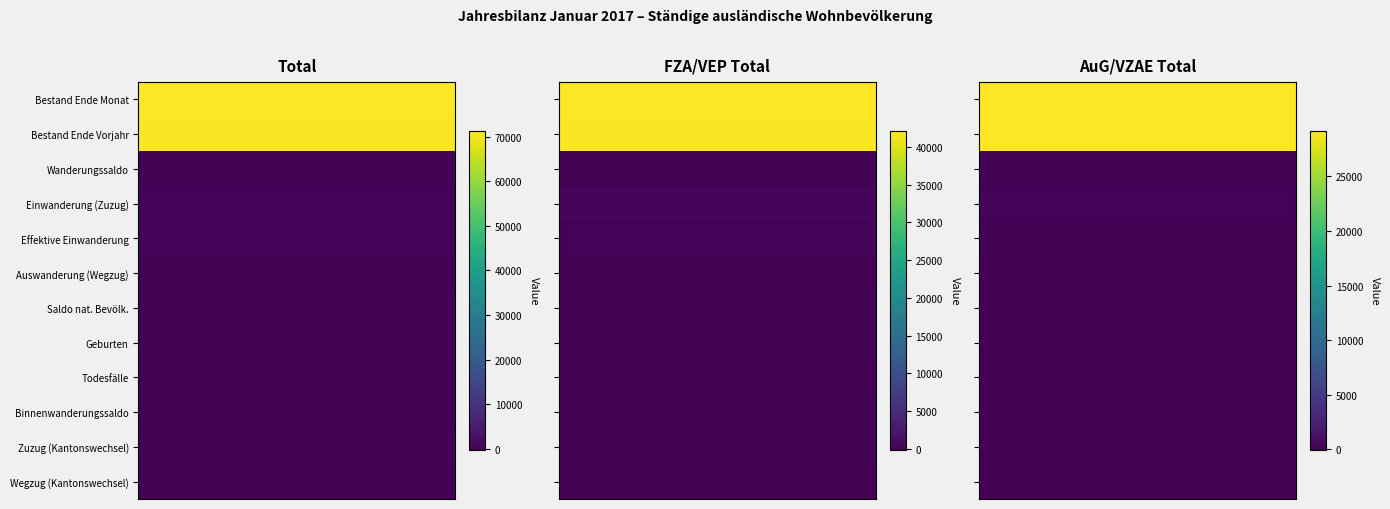

What value does the Binnenwanderungssaldo series have at 2?

-8